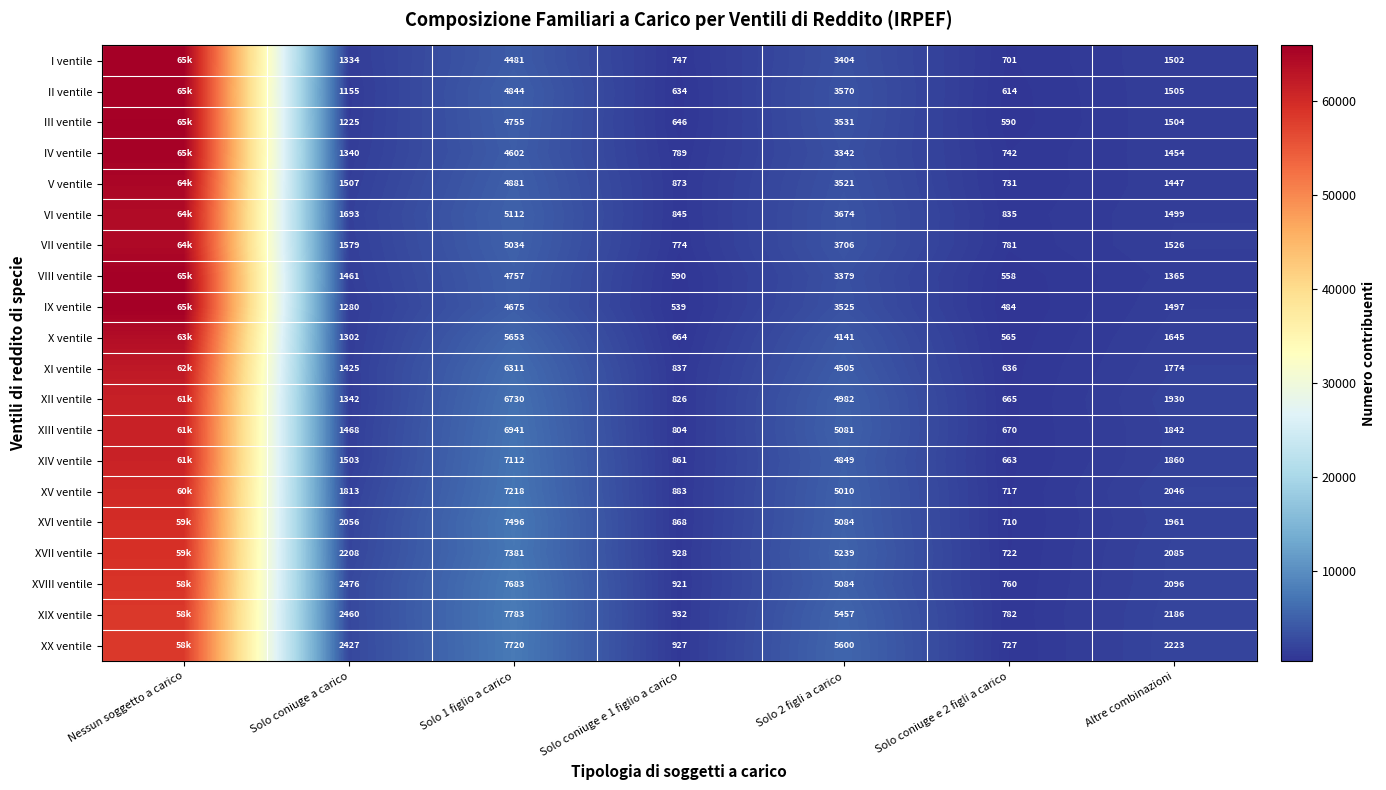

At which category is the sum across all series the highest?

Nessun soggetto a carico